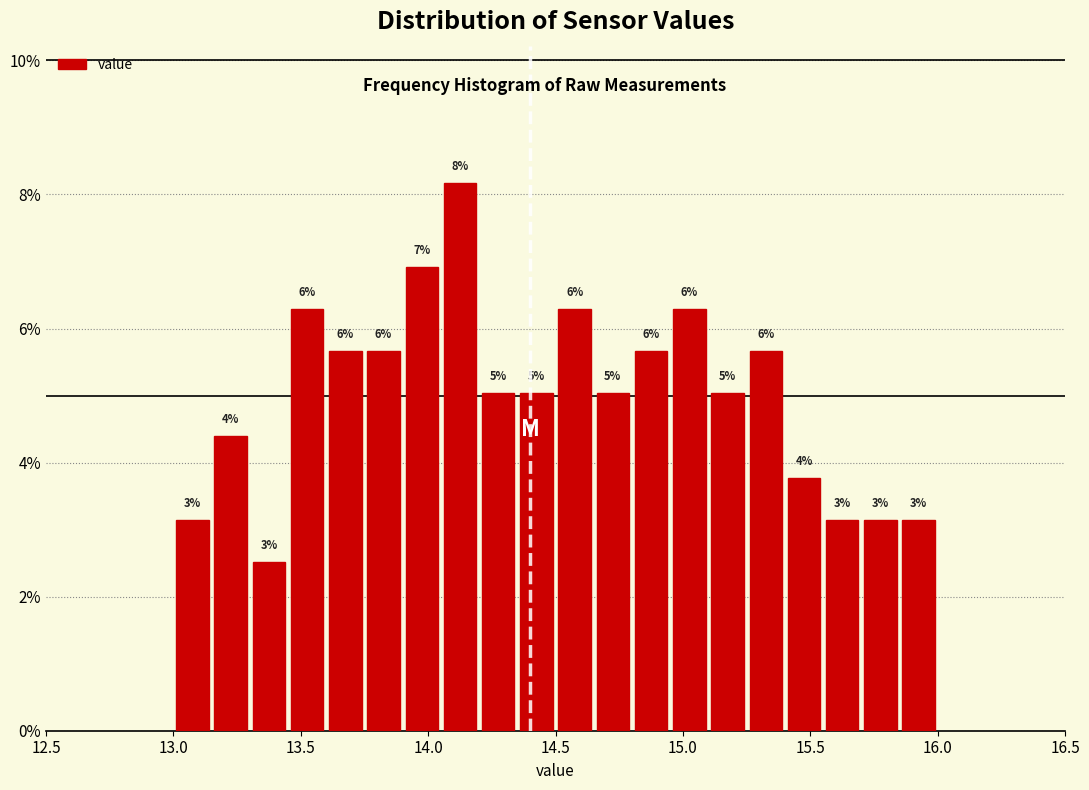

Around what value on the x-axis is the tallest bar? Give the approximate position of its centre, as read against the axis.

14.15